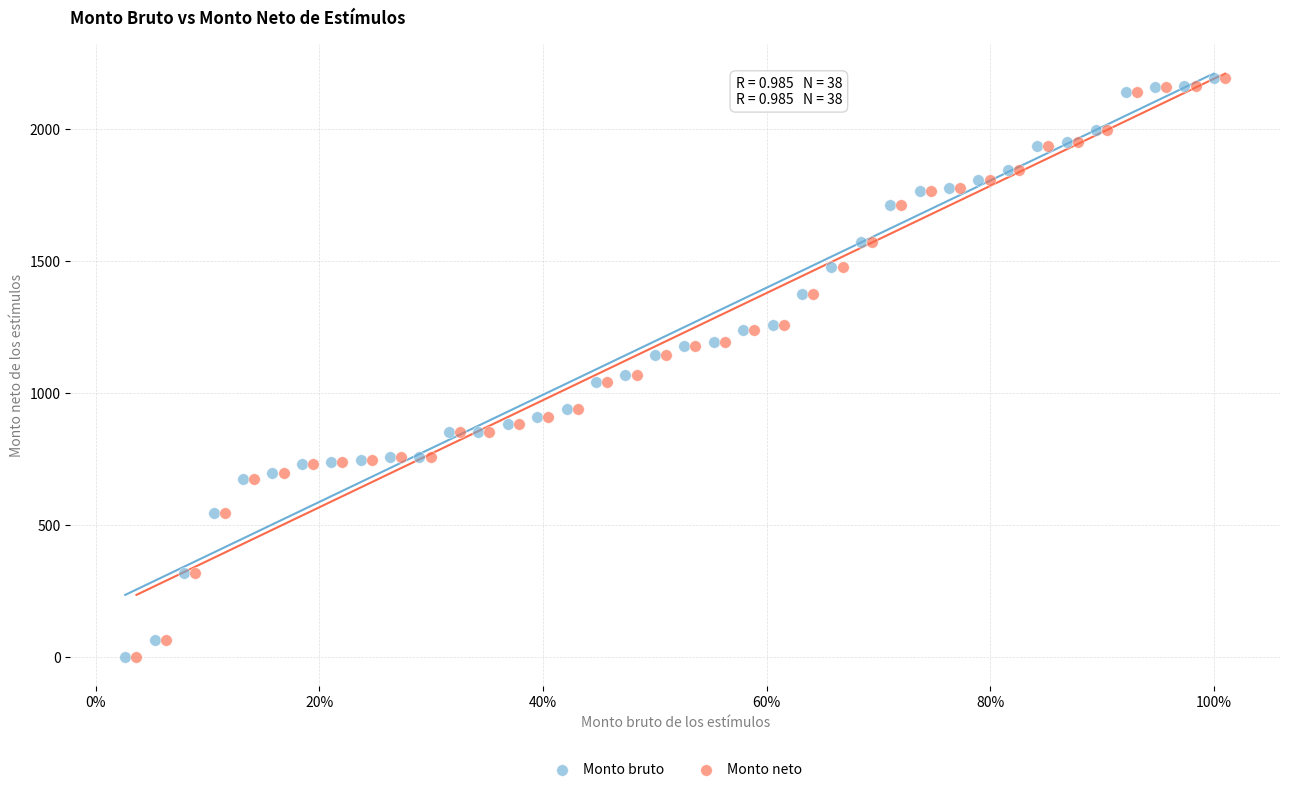

What are all the series names shown in the legend?

Monto bruto, Monto neto